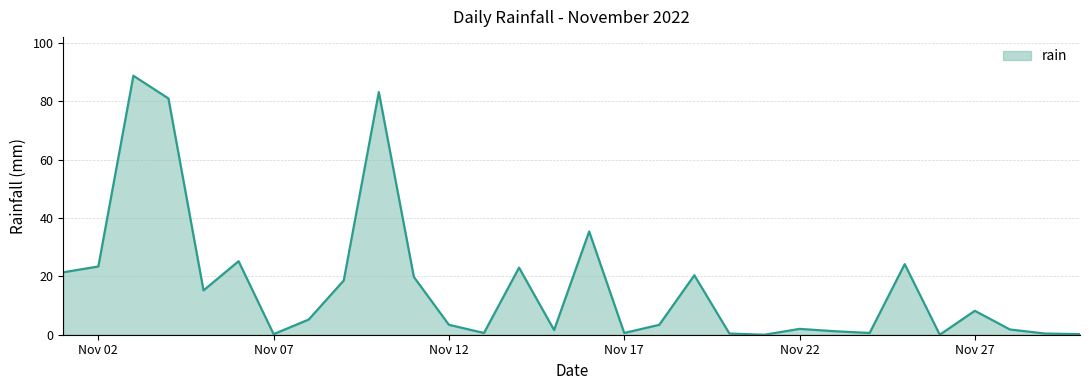

What is the difference between the maximum and minimum values?

88.8